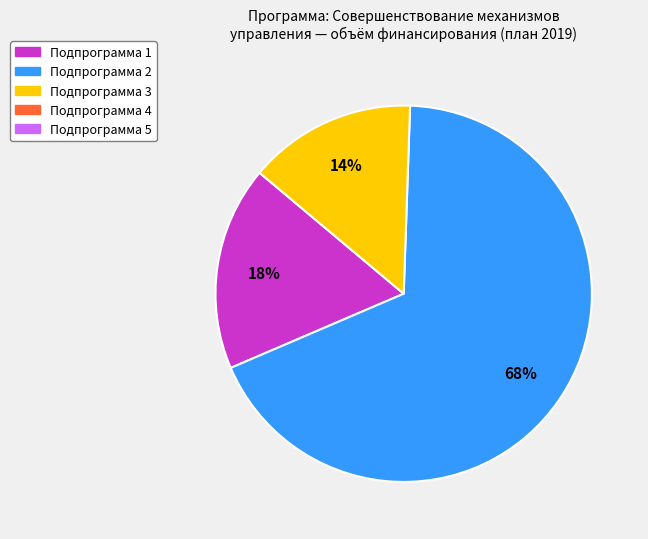

Does any single category account for the majority?

Yes